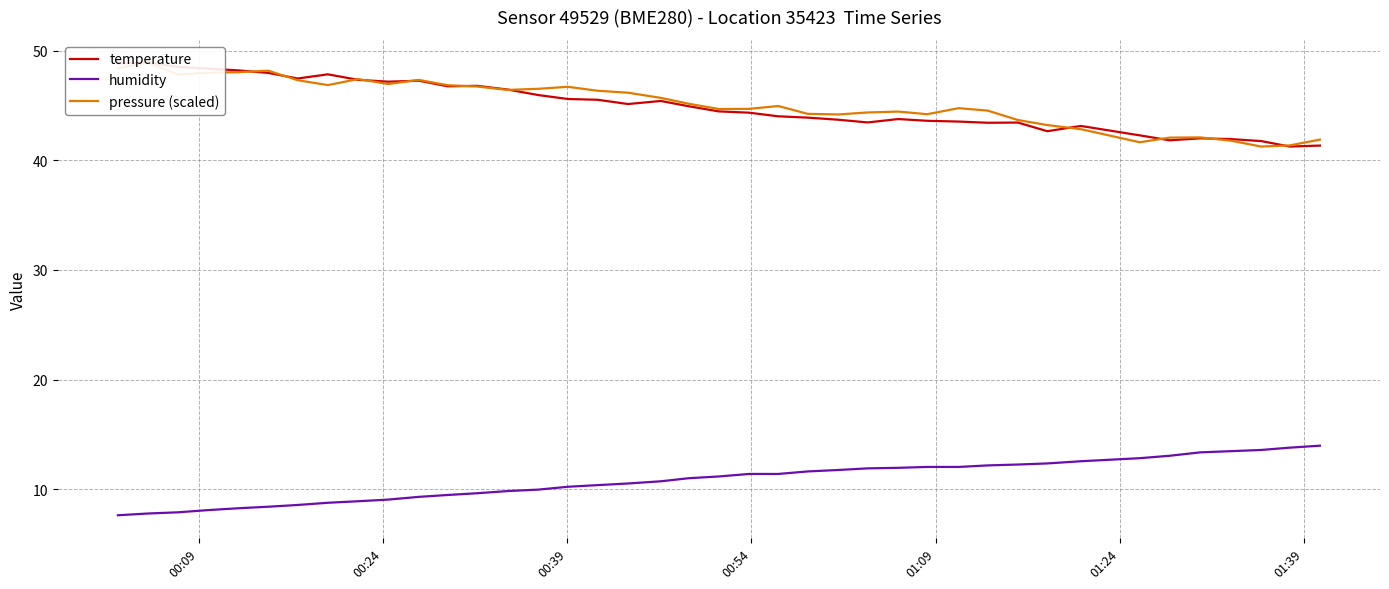

What is the highest value of the humidity series?

14.0